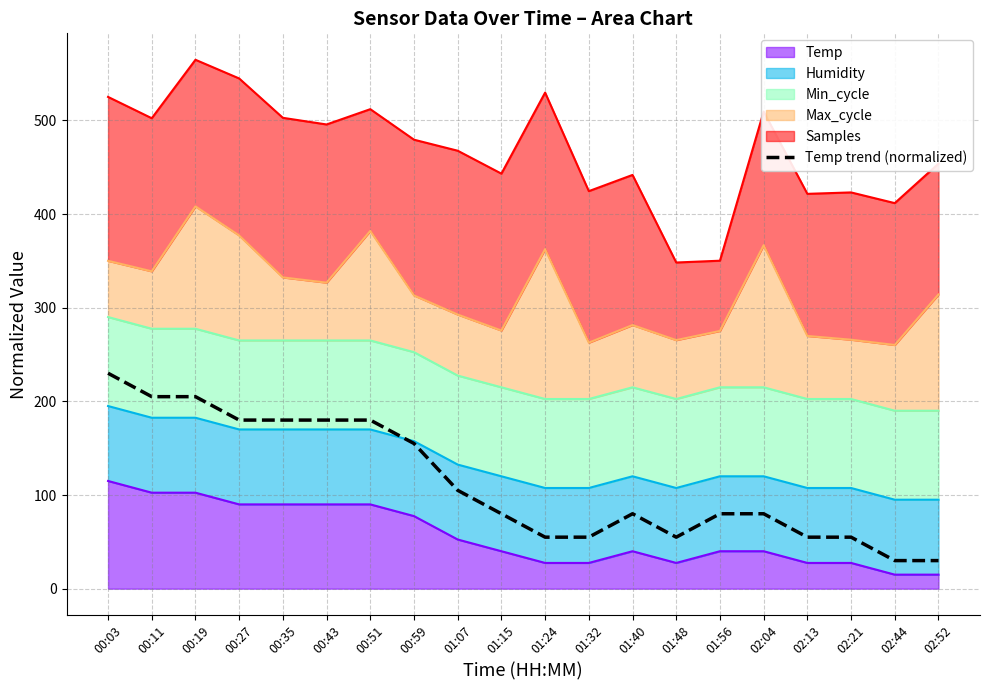

Read the value at 00:51.

180.0